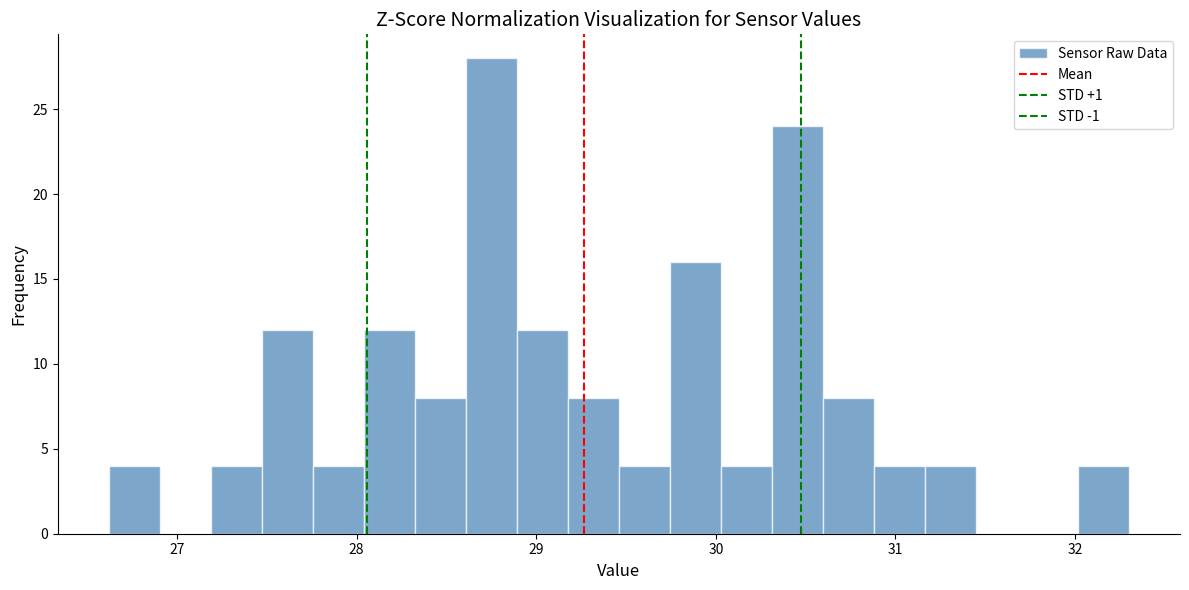

Around what value on the x-axis is the tallest bar? Give the approximate position of its centre, as read against the axis.

28.8